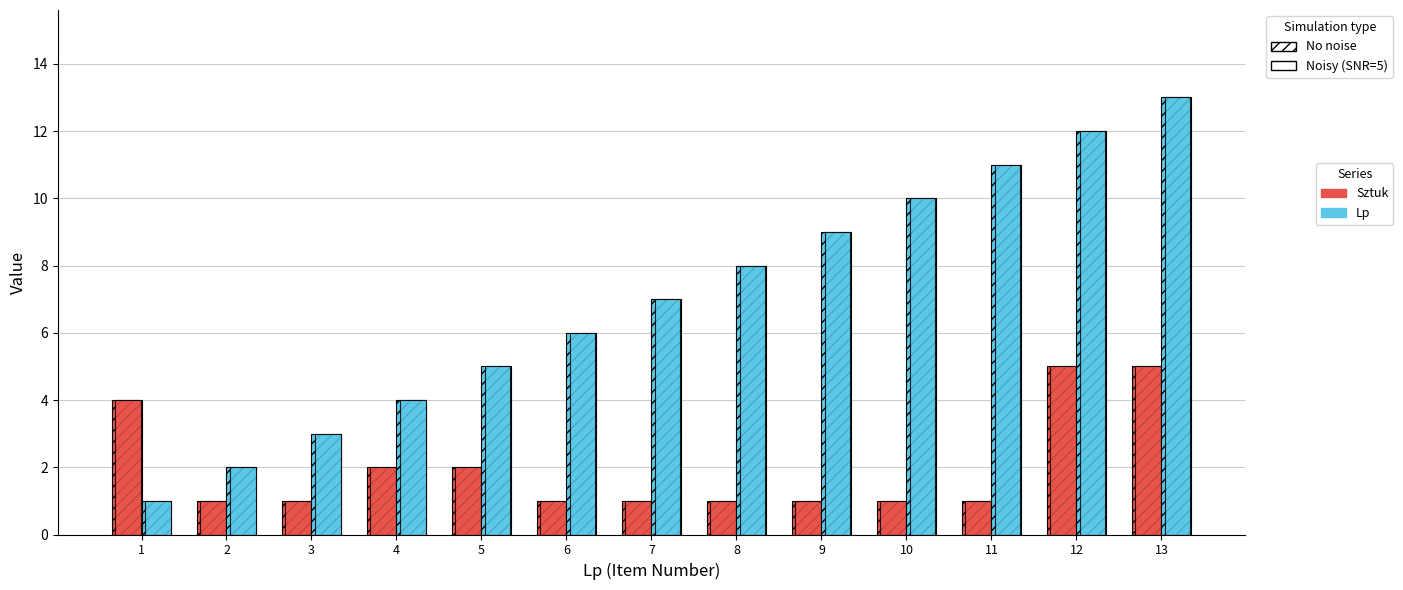

What is the minimum value shown in the chart?

1